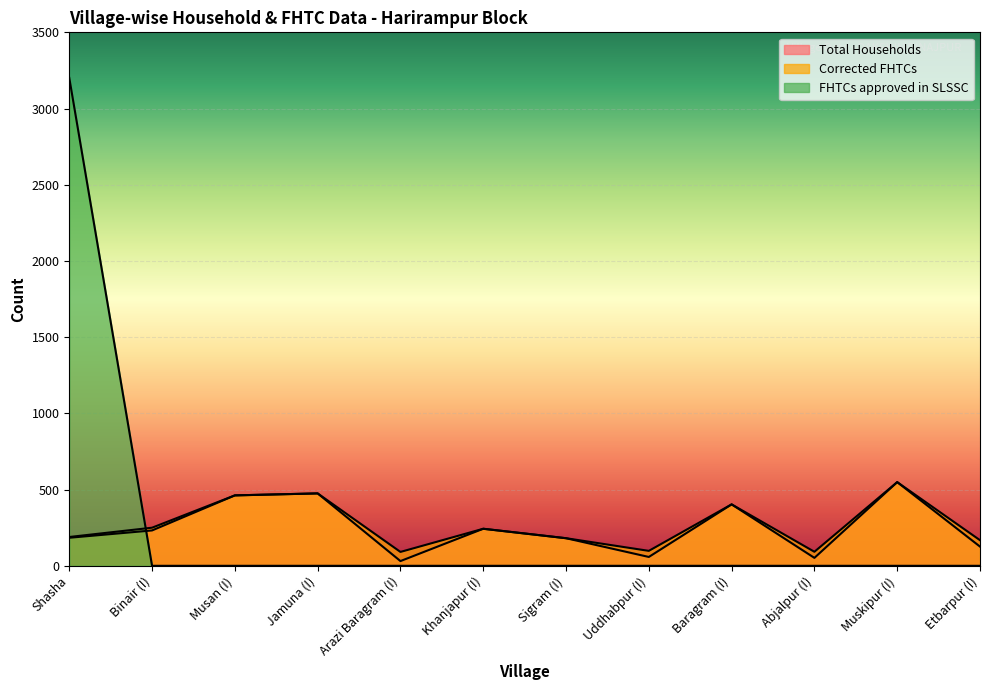

True or false: FHTCs approved in SLSSC has more than 0 interior local peaks.

False